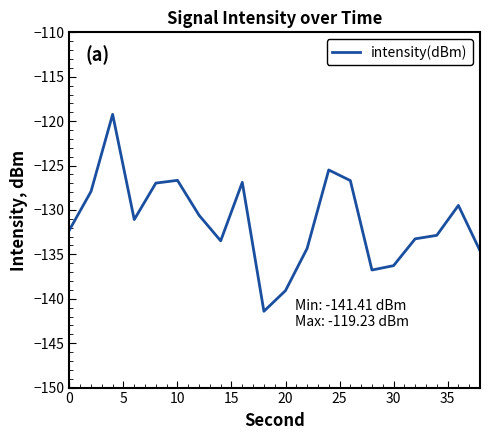

What is the minimum value shown in the chart?

-141.4